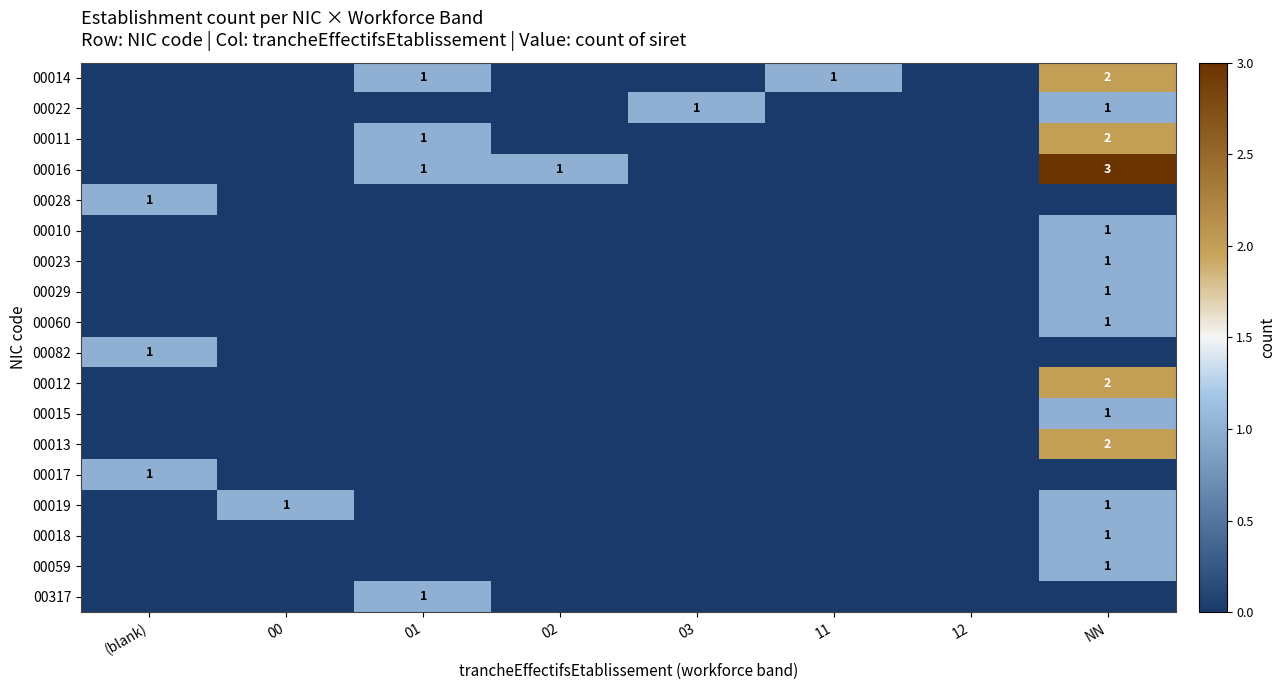

True or false: 00028 has a value of 1 at (blank).

True